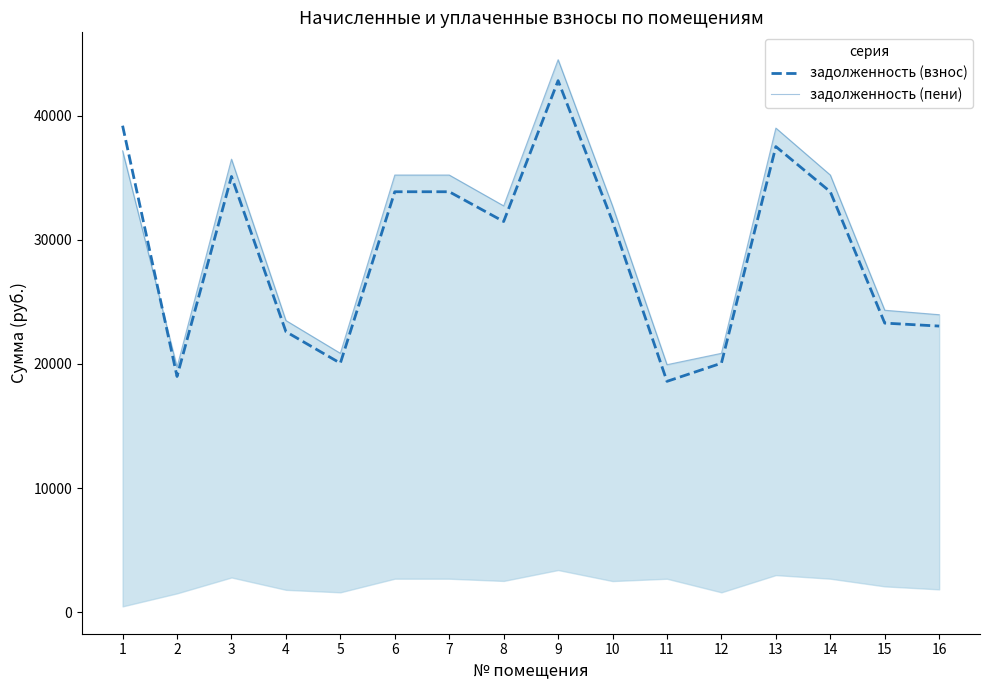

Between 7 and 11, which series saw the biggest shift?

задолженность (пени)